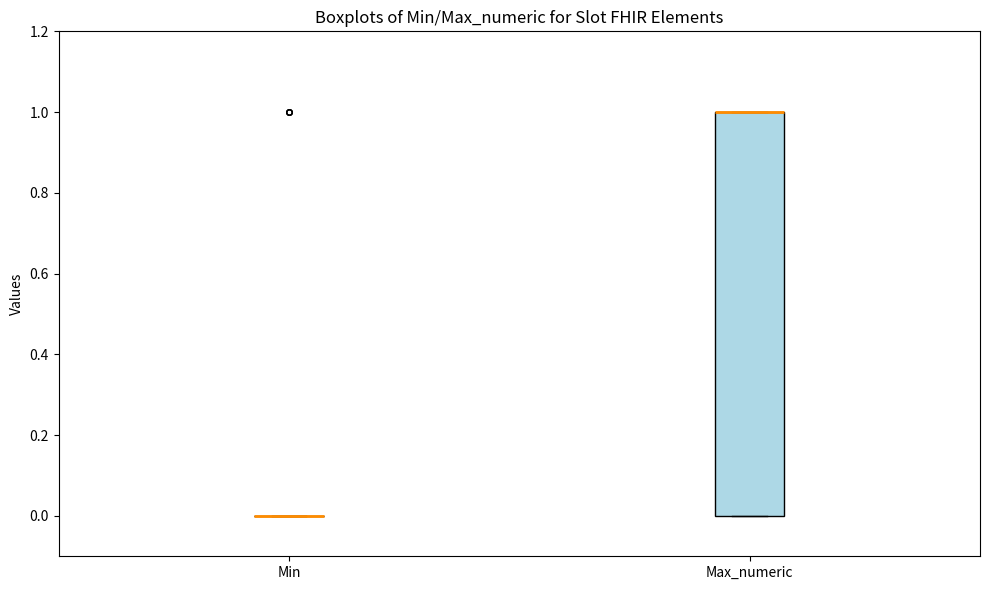

Comparing the boxes themselves (not the whiskers), which one is the tallest?

Max_numeric